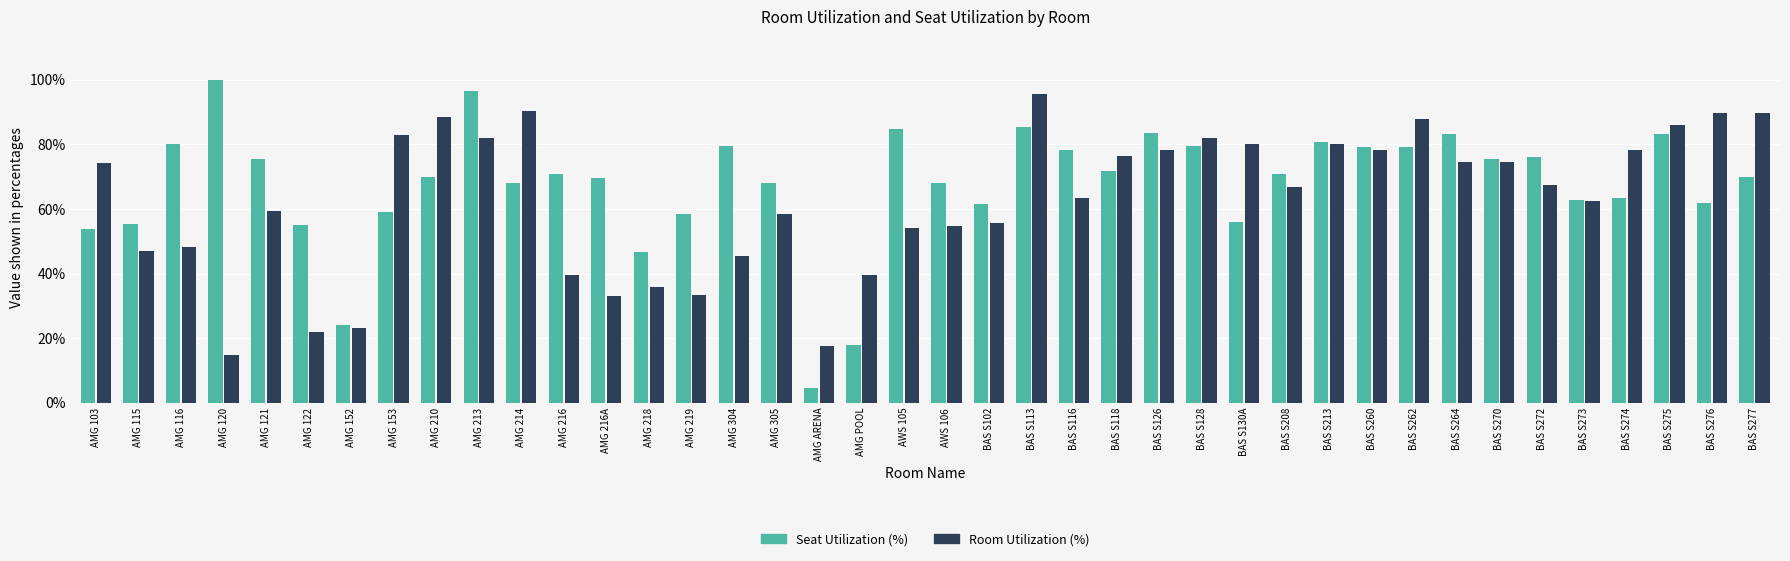

What is the approximate value of Room Utilization (%) at AMG ARENA?

17.6